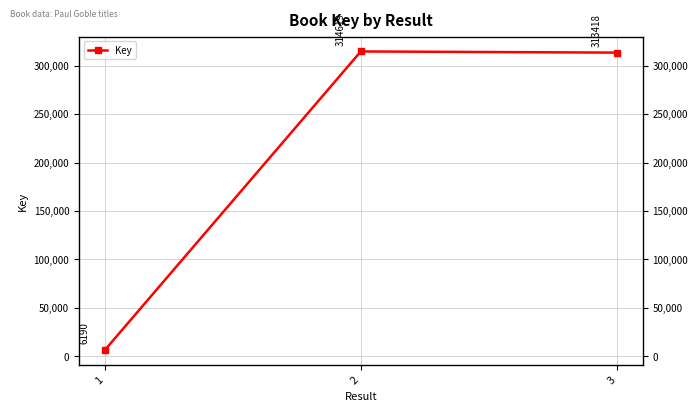

What is the maximum value shown in the chart?

314619